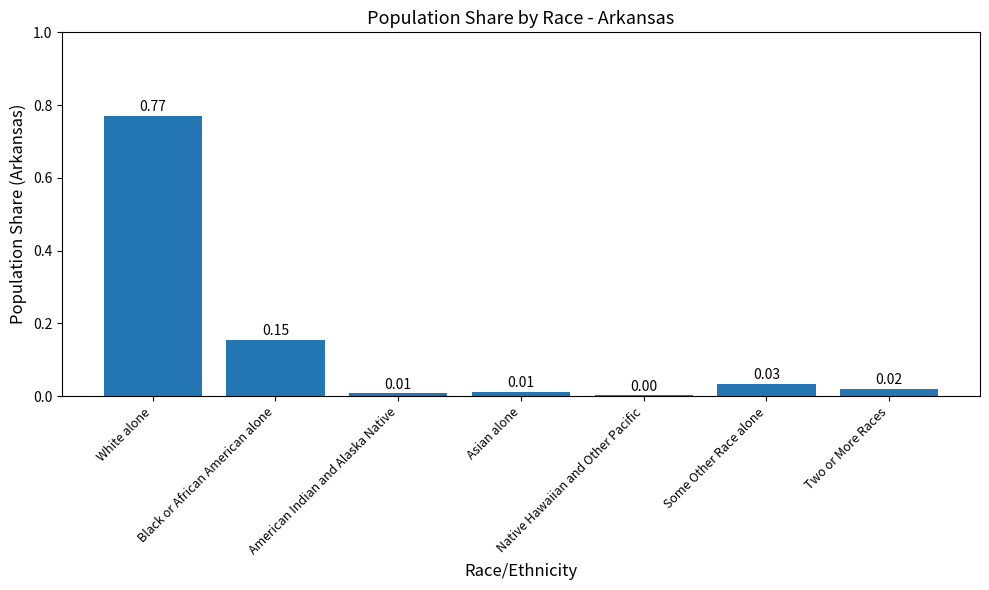

What is the change in value from White alone to American Indian and Alaska Native?

-0.8